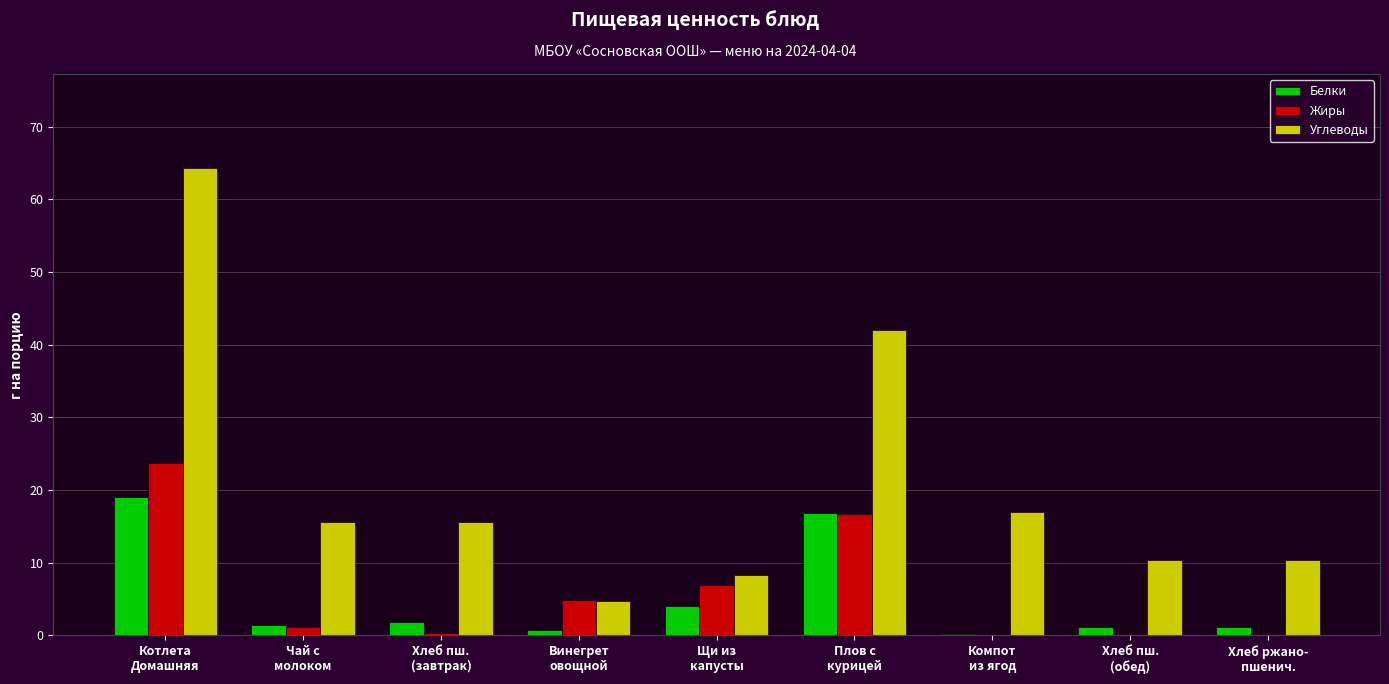

Which series has the largest total across all categories?

Углеводы